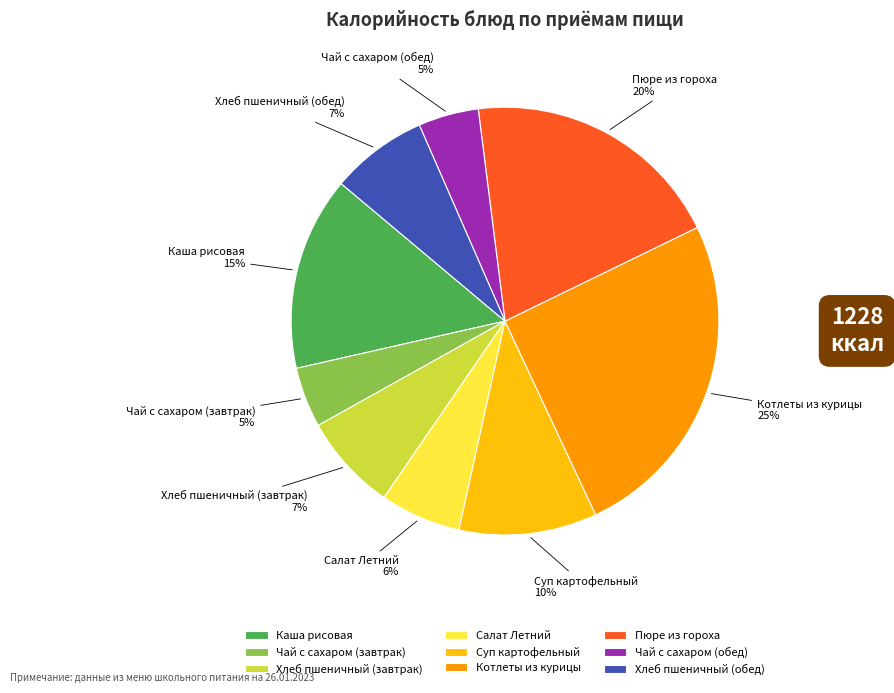

Between Хлеб пшеничный (обед) and Пюре из гороха, which is larger?

Пюре из гороха